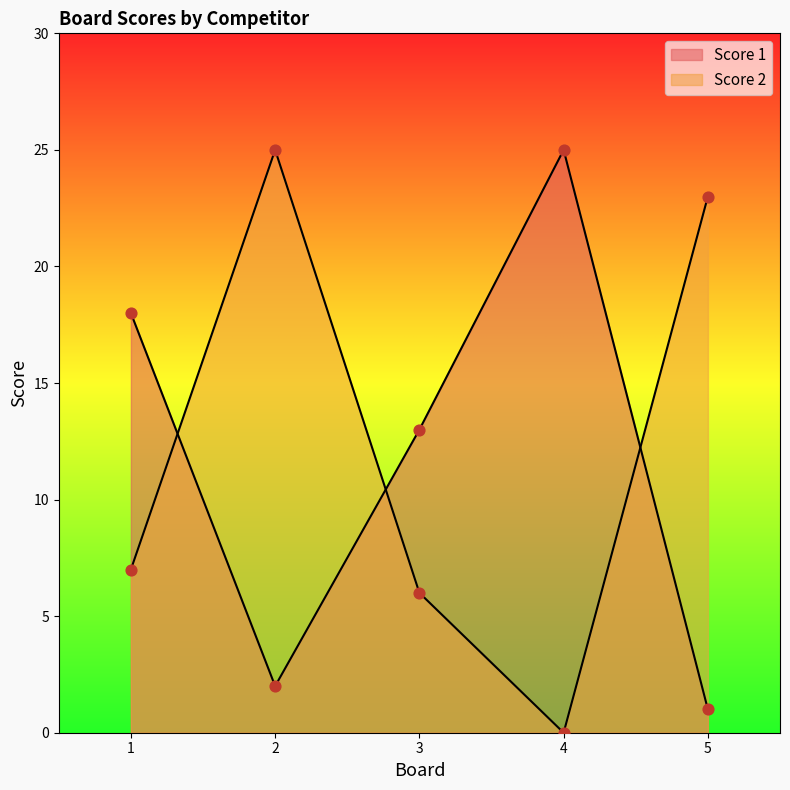

What is the total value across all series at 1?

25